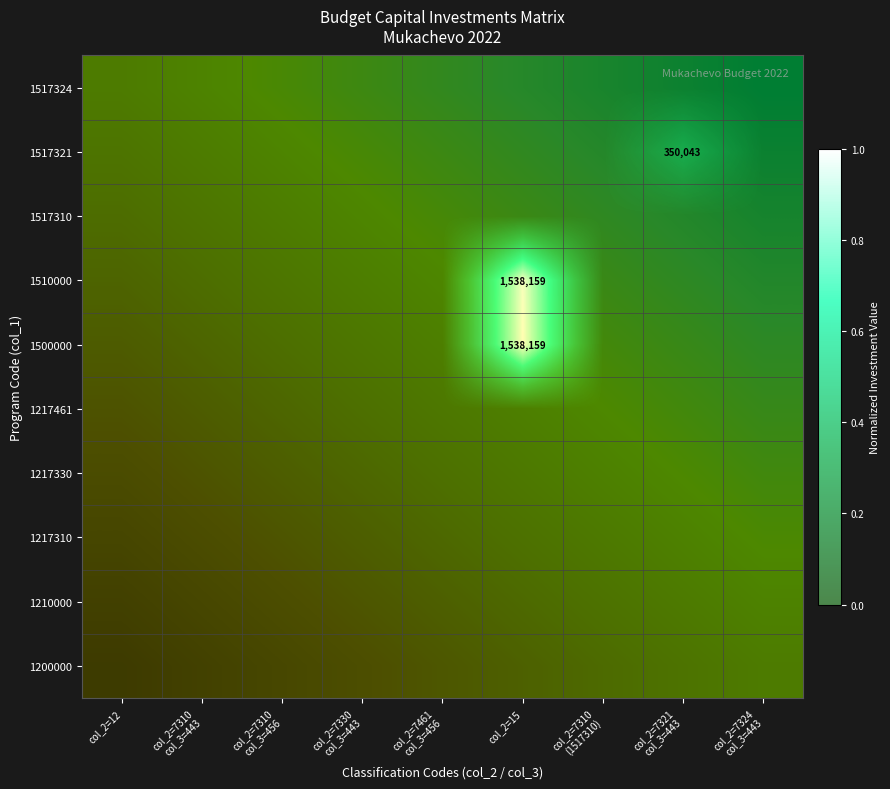

The 1217461 series shows 0.0 at col_2=7330 col_3=443. True or false?

True